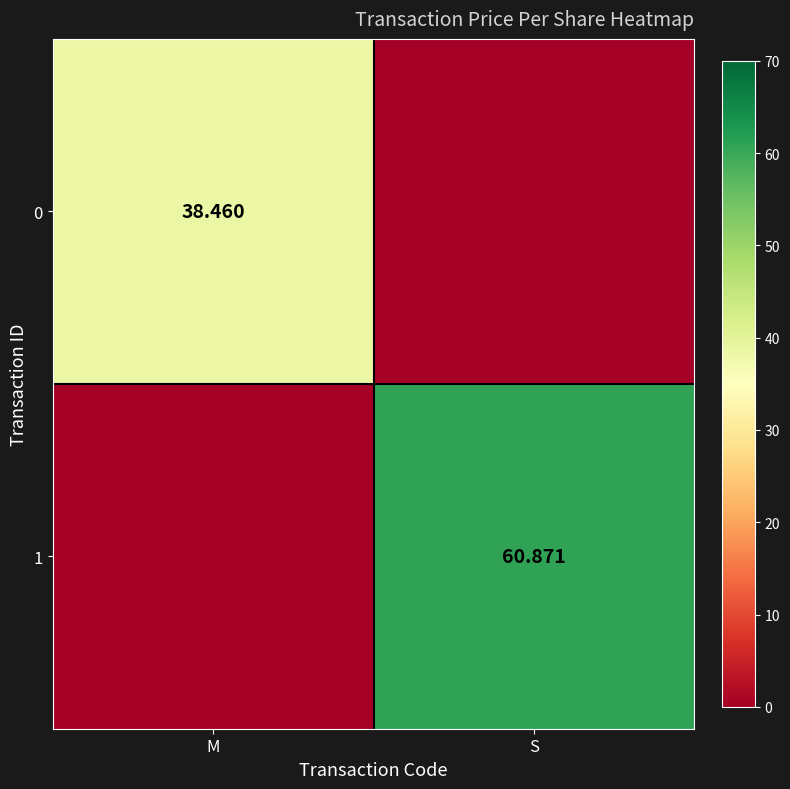

At which category is the sum across all series the highest?

S